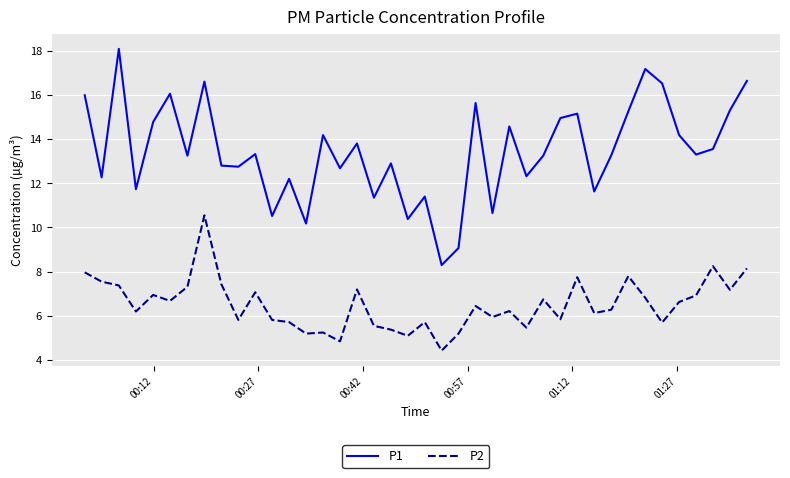

True or false: P1 has more than 2 points higher than both neighbors.

True